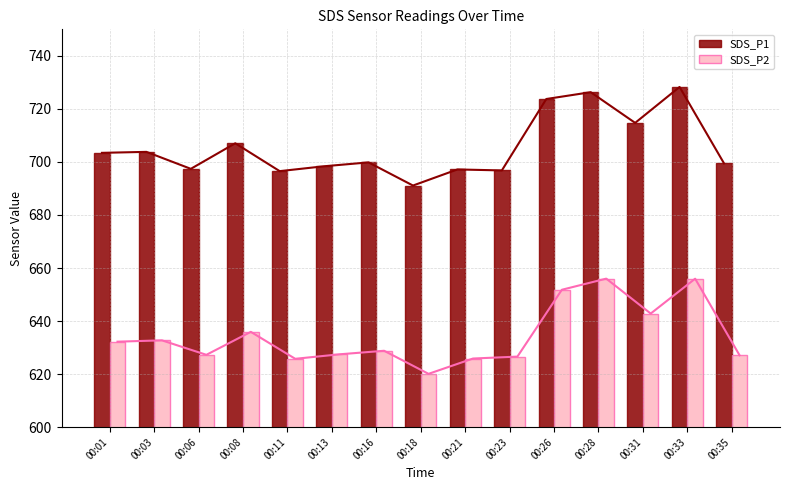

Which series changed the most between 00:18 and 00:33?

SDS_P1